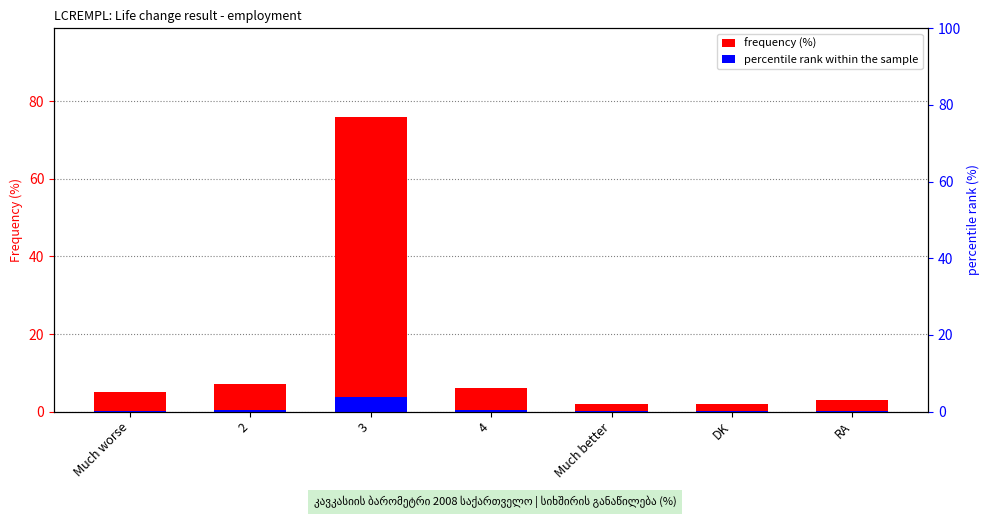

What is the difference between the maximum and minimum values in the percentile rank within the sample series?

3.7